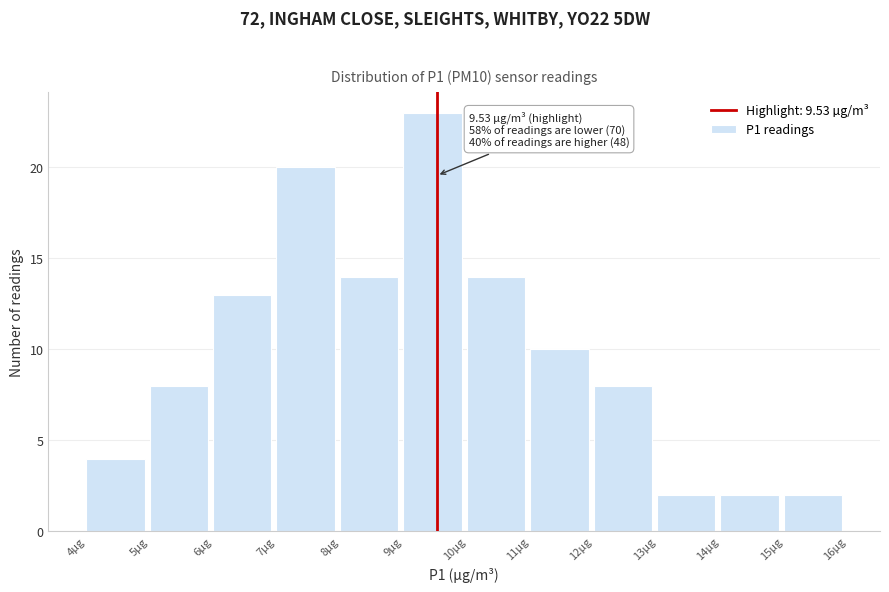

Over which range of the x-axis is the bar tallest?

9 to 10